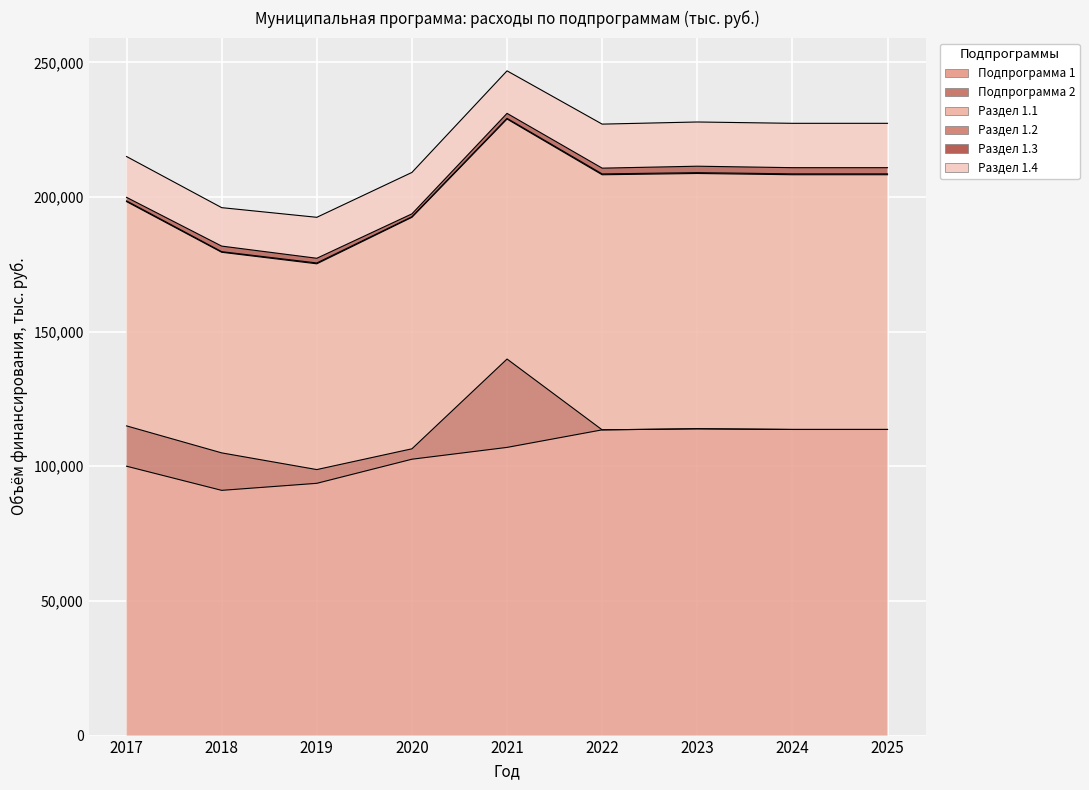

What are all the series names shown in the legend?

Подпрограмма 1, Подпрограмма 2, Раздел 1.1, Раздел 1.2, Раздел 1.3, Раздел 1.4